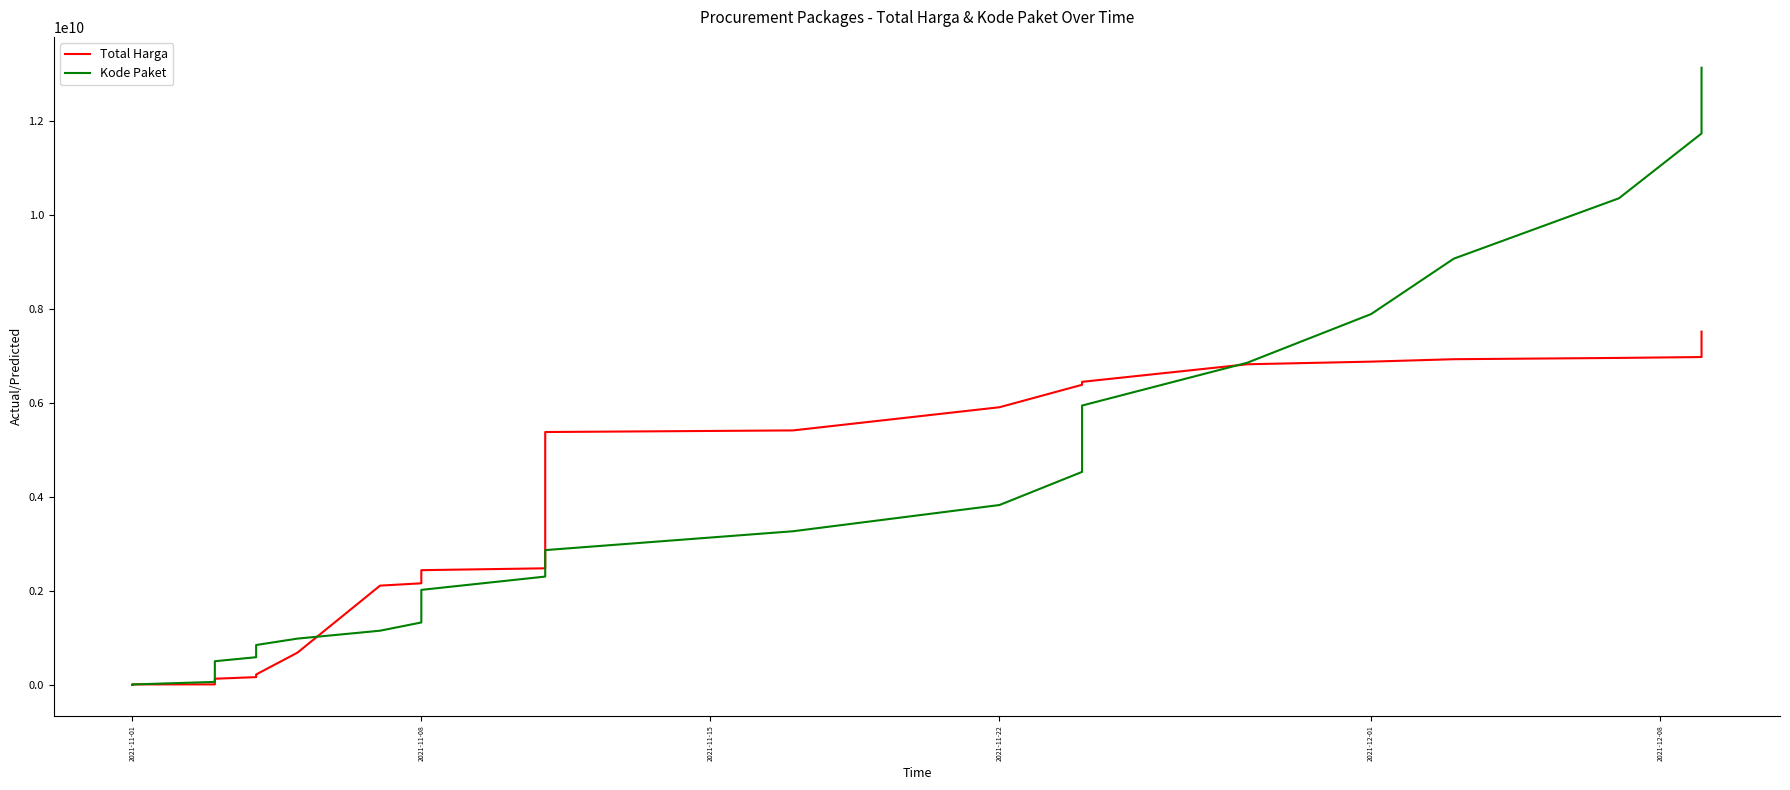

How many series are shown in this chart?

2